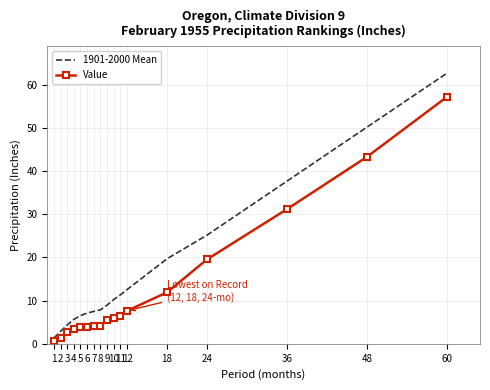

What is the difference between the second highest and second lowest values in the 1901-2000 Mean series?

47.3